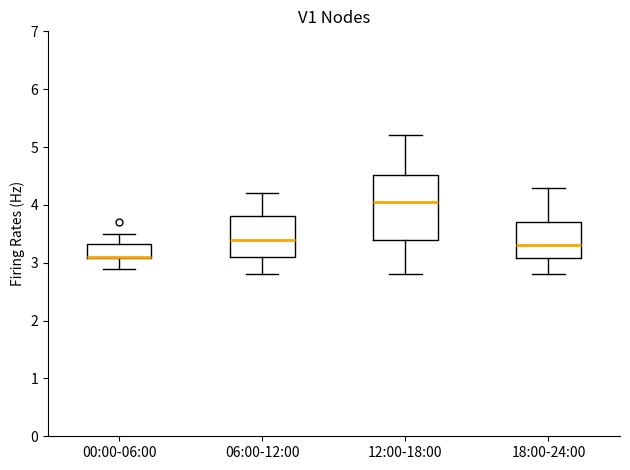

Where does the upper whisker of the box for 06:00-12:00 end on the y-axis? The values are not printed on the chart, so give them approximately, as read against the axis.

4.2